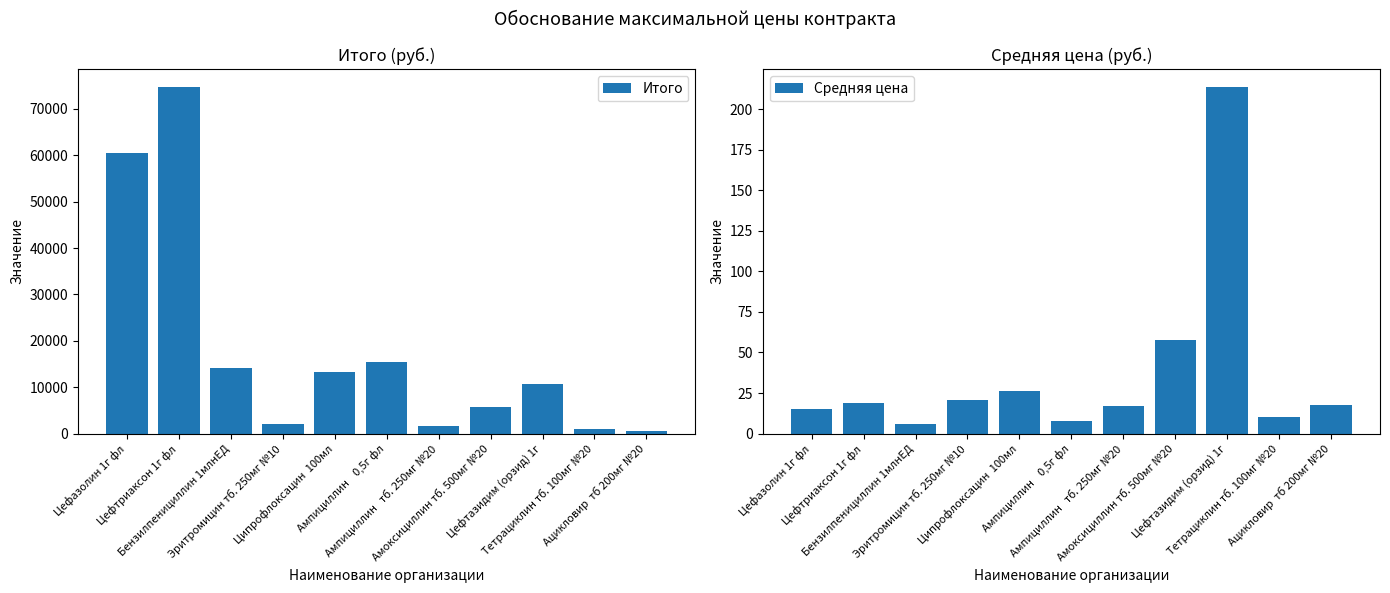

What is the sum of the Средняя цена values at Ацикловир  тб 200мг №20 and Ампициллин   тб. 250мг №20?

35.0